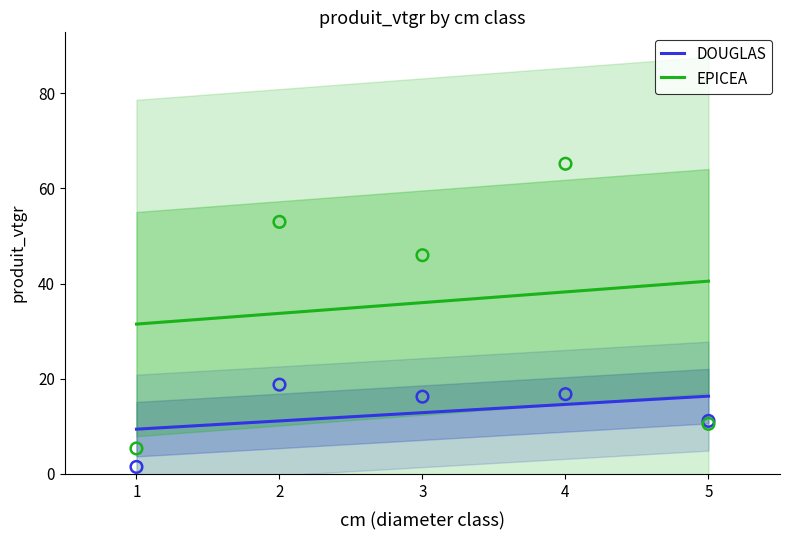

Which series has the largest Y range (max minus min)?

EPICEA